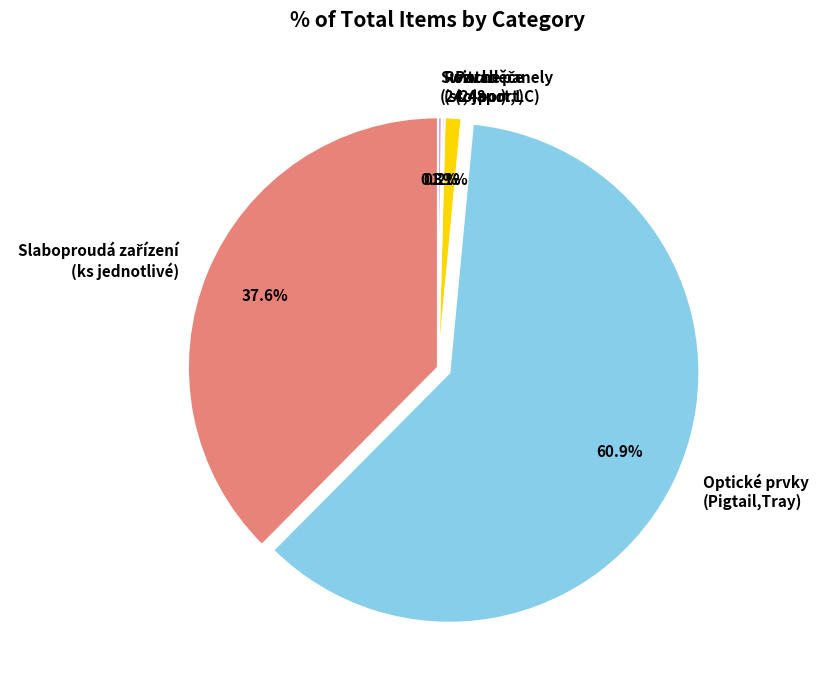

What is the majority slice?

Optické prvky (Pigtail,Tray)